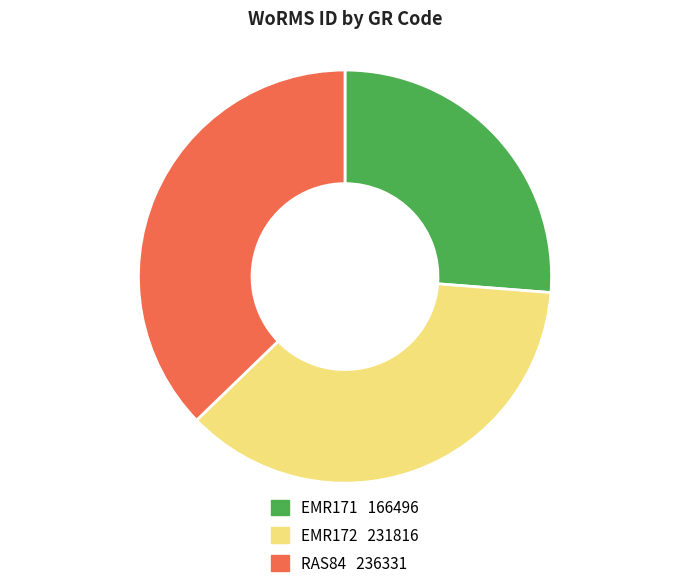

How many slices are in this pie chart?

3